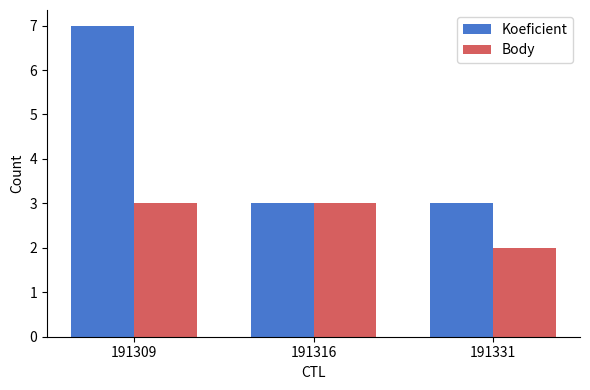

At which category is the sum across all series the highest?

191309